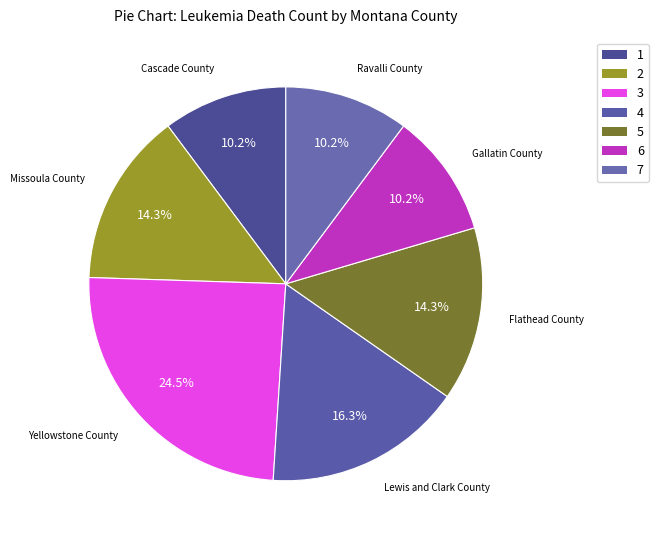

Which category has the biggest portion of the pie?

Yellowstone County